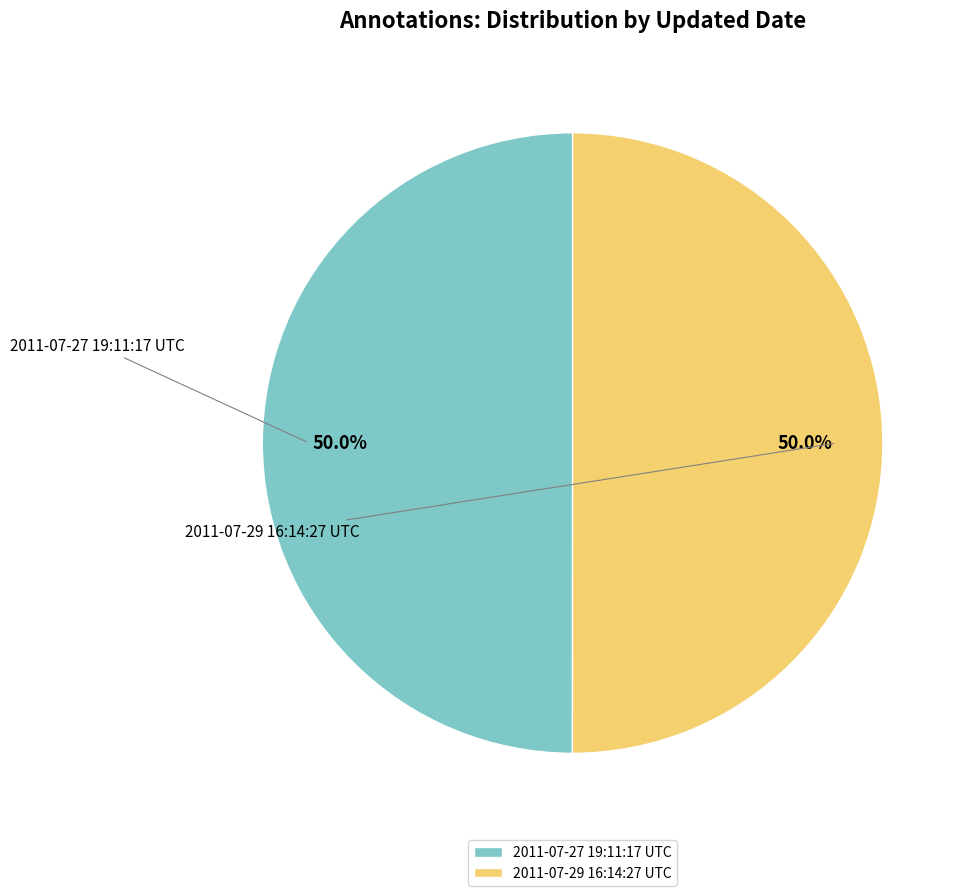

To the nearest percent, what portion does 2011-07-29 16:14:27 UTC represent?

50%